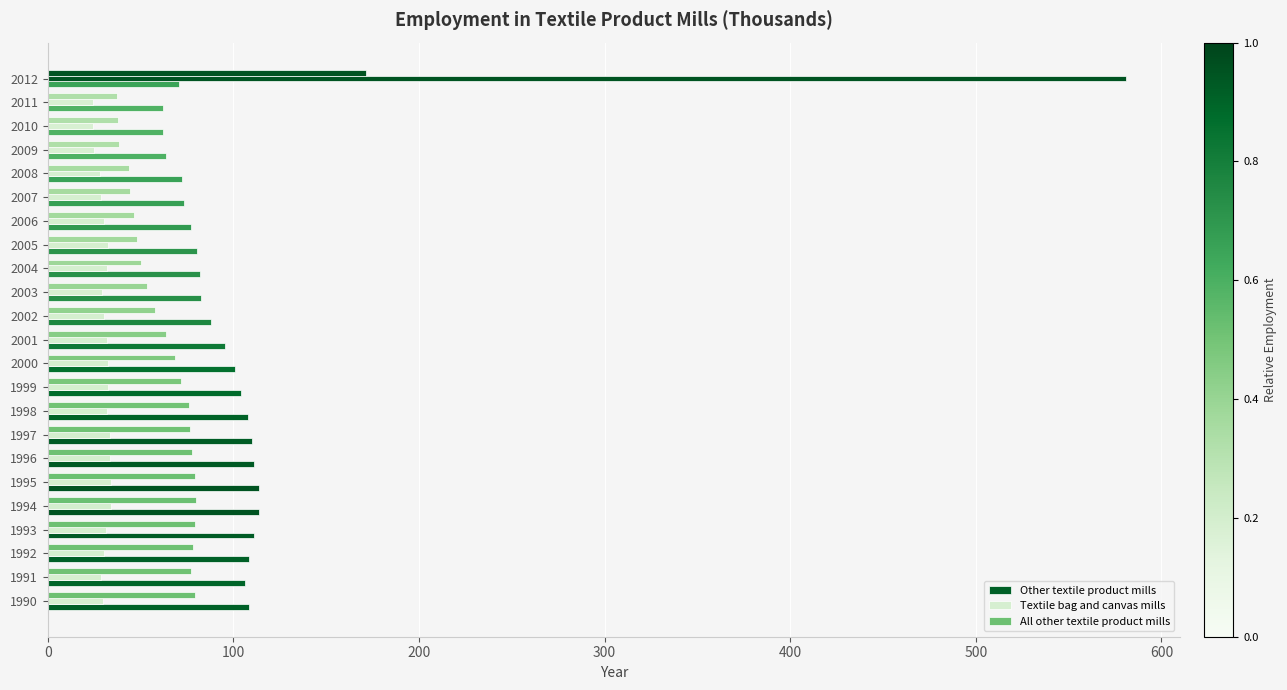

Which series has the largest range (max minus min)?

Textile bag and canvas mills